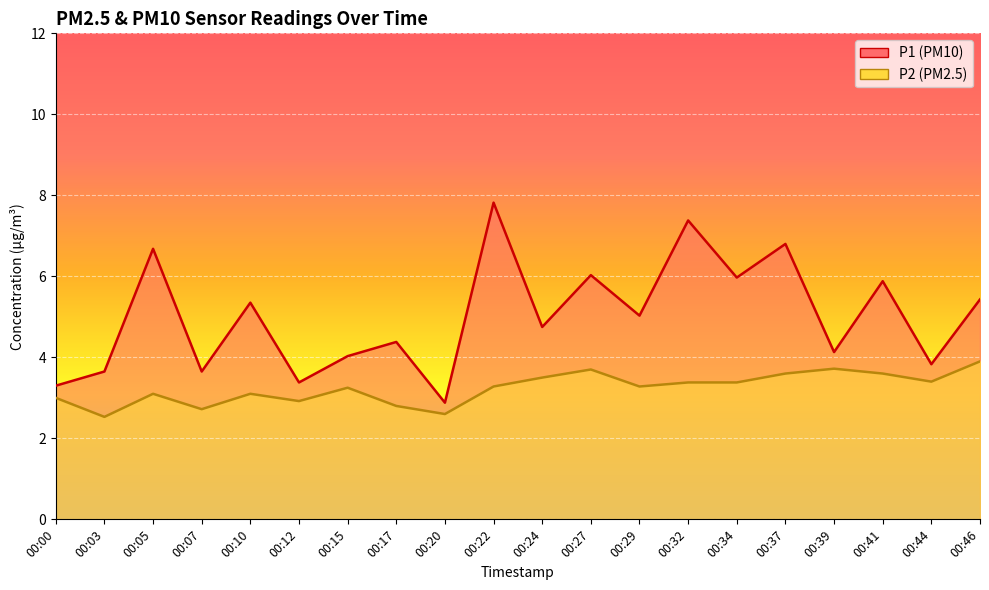

At which label does P2 reach its minimum?

00:03